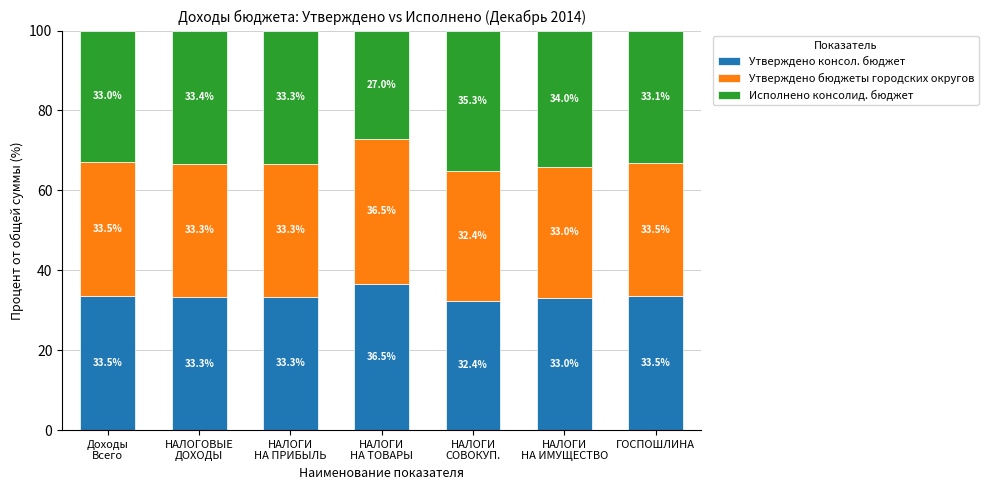

Reading left to right, what are the values for Утверждено консол. бюджет?

33.5	33.3	33.3	36.5	32.4	33.0	33.5